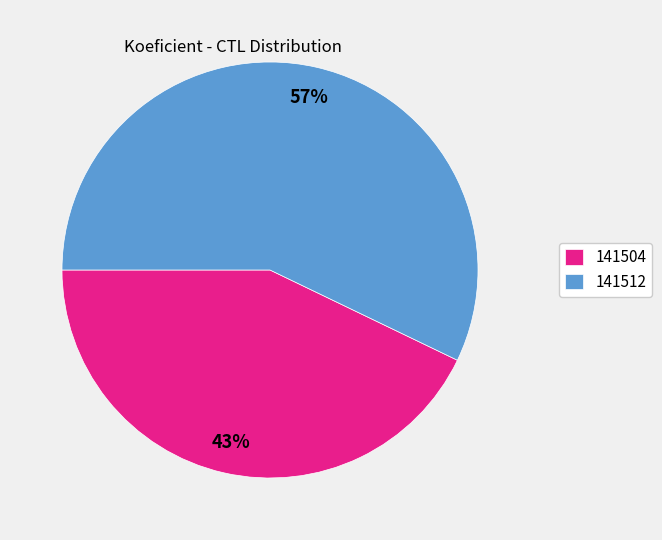

Which category has the smallest portion of the pie?

141504